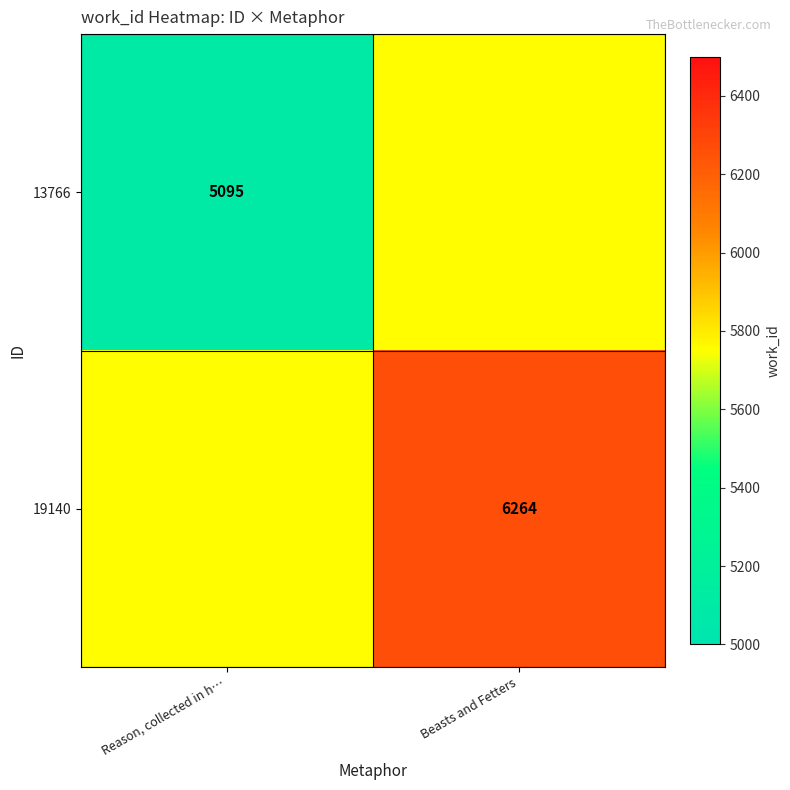

What is the smallest value displayed?

5095